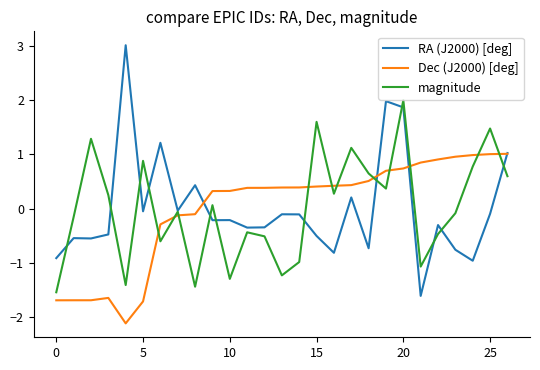

How many lines are shown in the chart?

3